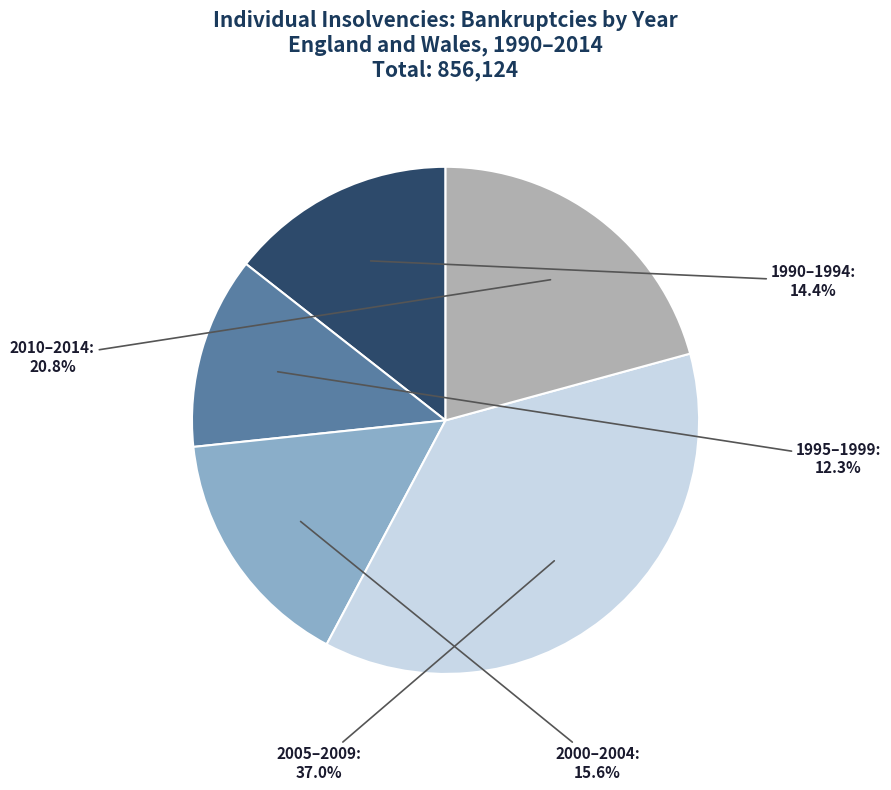

Does any single category account for the majority?

No